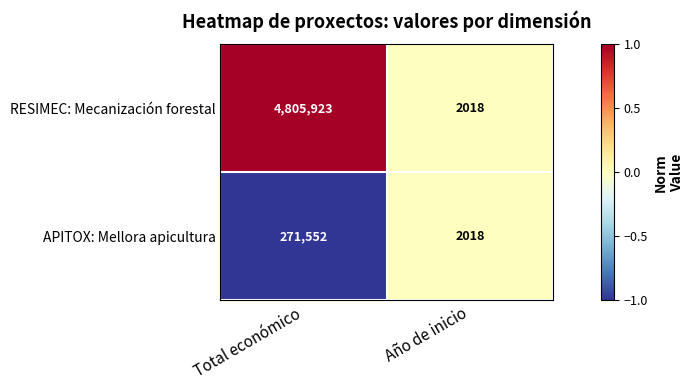

How many series are shown in this chart?

2